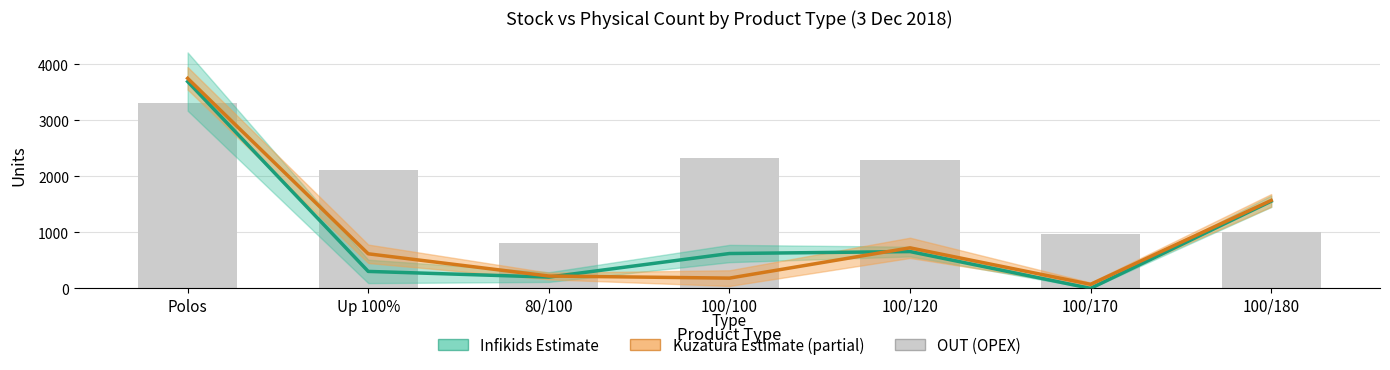

How many distinct data groups are displayed?

3